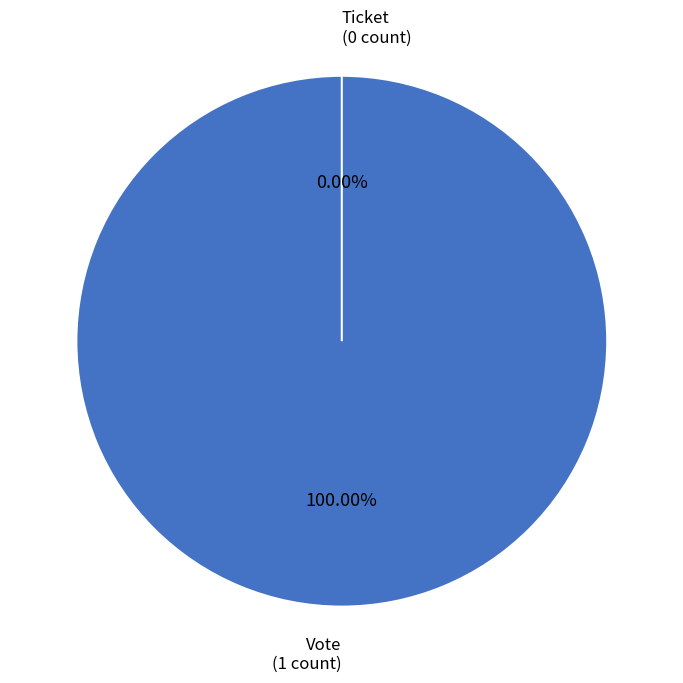

True or false: Vote accounts for 86% of the total.

False